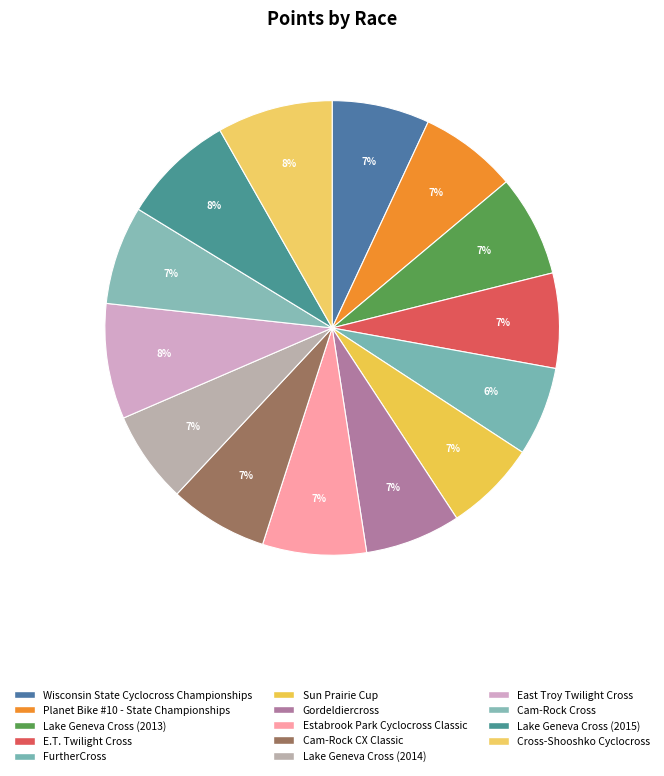

What is the change in value from FurtherCross to Sun Prairie Cup?

+14.8